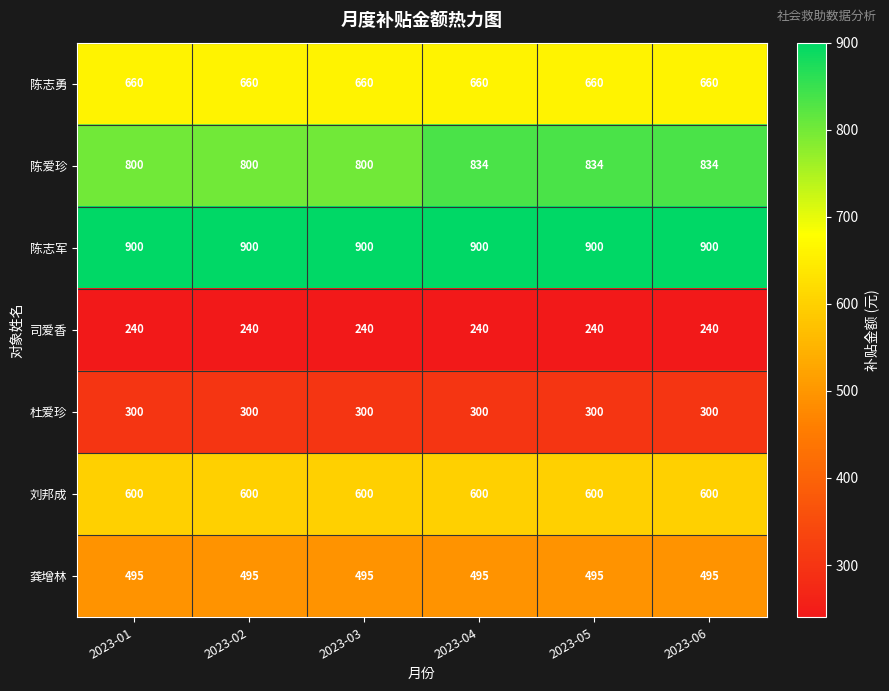

Is the value of 刘邦成 at 2023-01 greater than the value of 杜爱珍 at 2023-02?

Yes